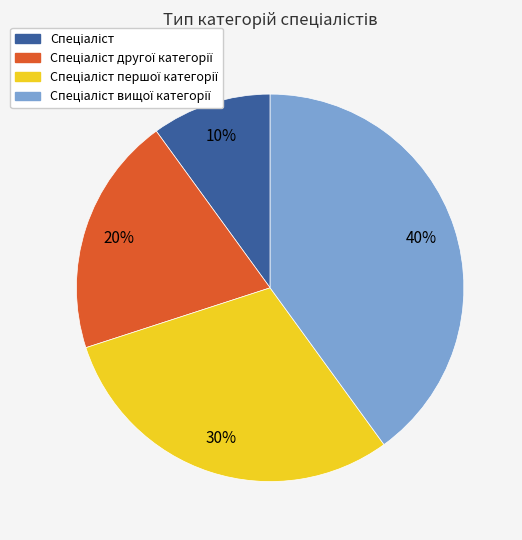

To the nearest percent, what is the average slice percentage?

25%